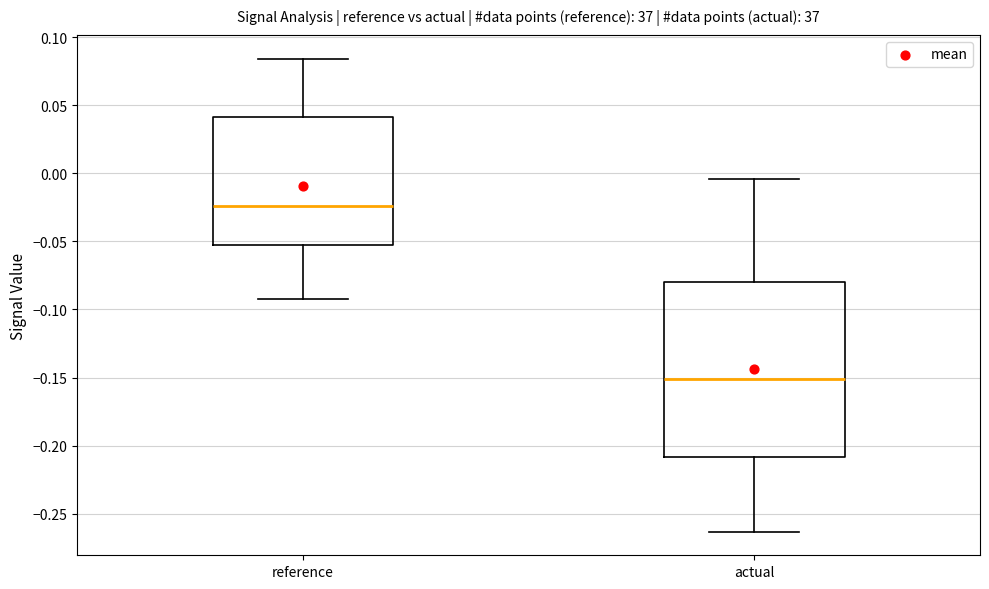

Reading left to right, transcribe this box plot: for each box, give where its median line is, the range the box spans, and where its two whiskers end, as read against the y-axis. The values are not printed on the chart, so give them approximately, as read against the axis.

reference: median -0.025, box -0.055 to 0.040, whiskers -0.090 to 0.085
actual: median -0.150, box -0.210 to -0.080, whiskers -0.265 to -0.005